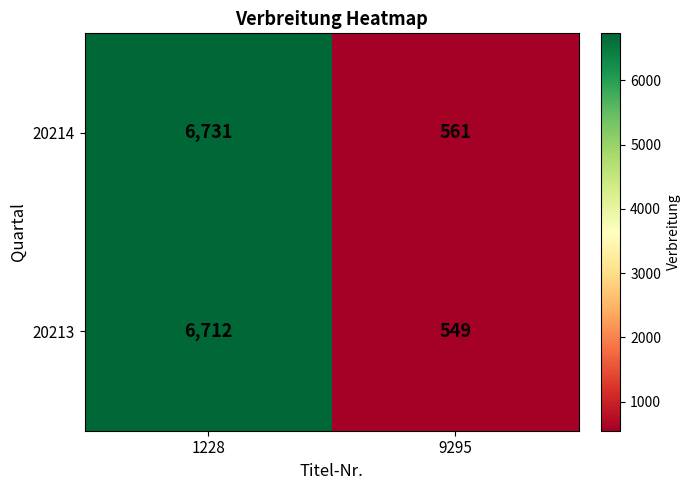

Which series has the largest total across all categories?

20214